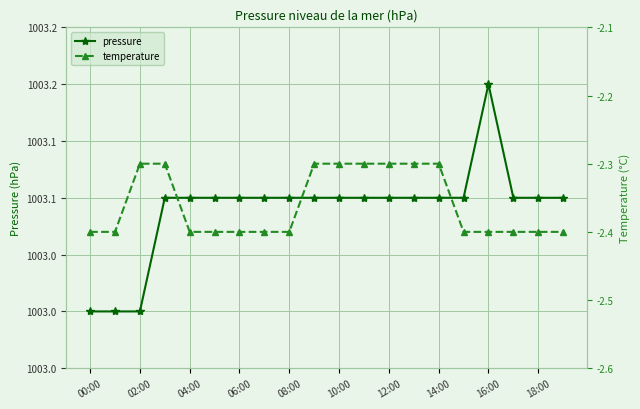

Reading right to left, transcribe all the data shown in this chart.

pressure: 1003.1	1003.1	1003.1	1003.2	1003.1	1003.1	1003.1	1003.1	1003.1	1003.1	1003.1	1003.1	1003.1	1003.1	1003.1	1003.1	1003.1	1003.0	1003.0	1003.0
temperature: -2.4	-2.4	-2.4	-2.4	-2.4	-2.3	-2.3	-2.3	-2.3	-2.3	-2.3	-2.4	-2.4	-2.4	-2.4	-2.4	-2.3	-2.3	-2.4	-2.4